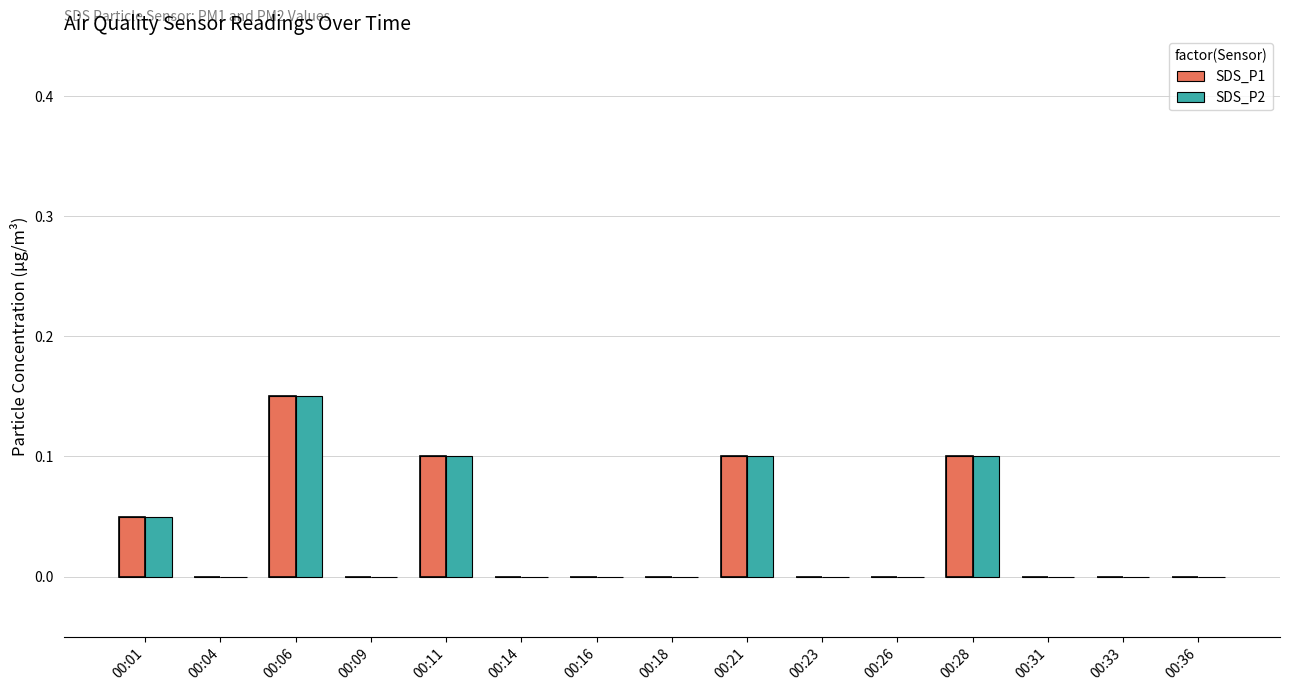

How many series are shown in this chart?

2